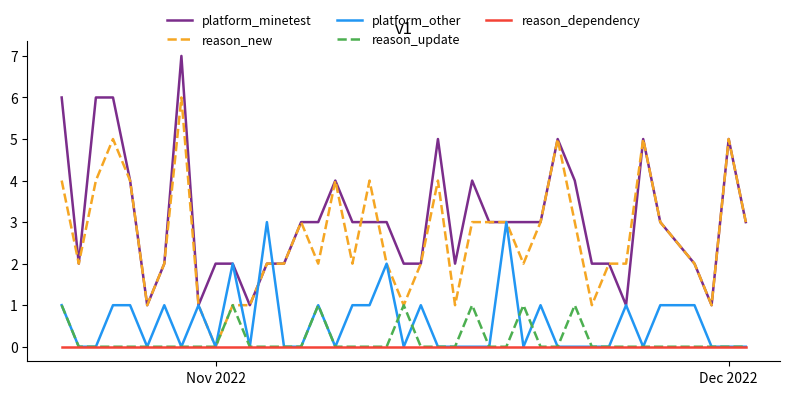

Rank the series by their maximum value, from highest to lowest.

platform_minetest, reason_new, platform_other, reason_update, reason_dependency